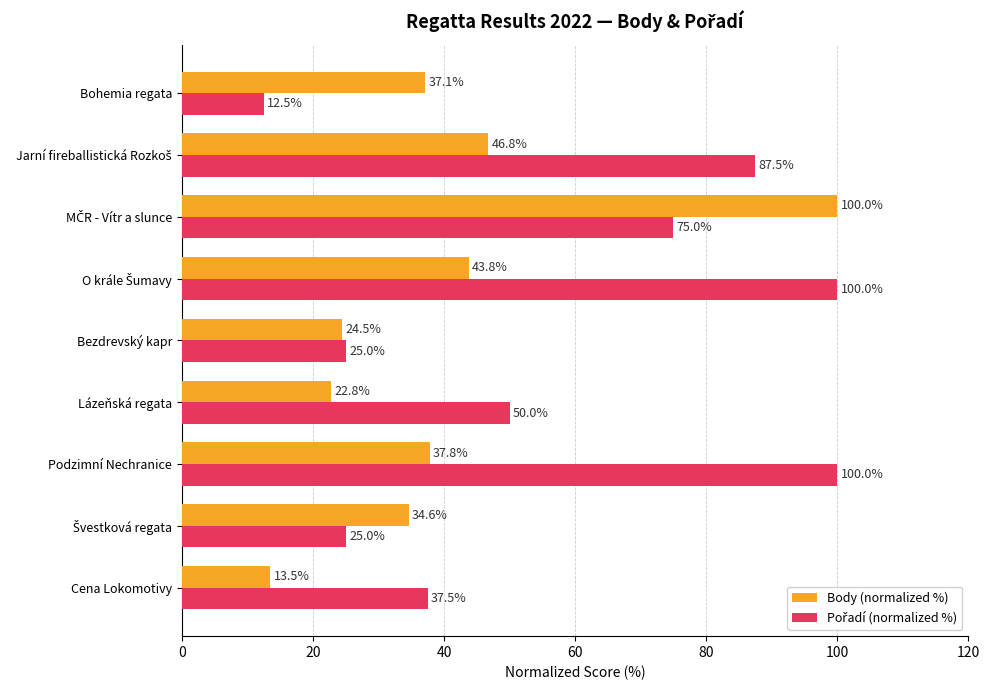

Which label corresponds to the smallest value in the chart?

Bohemia regata